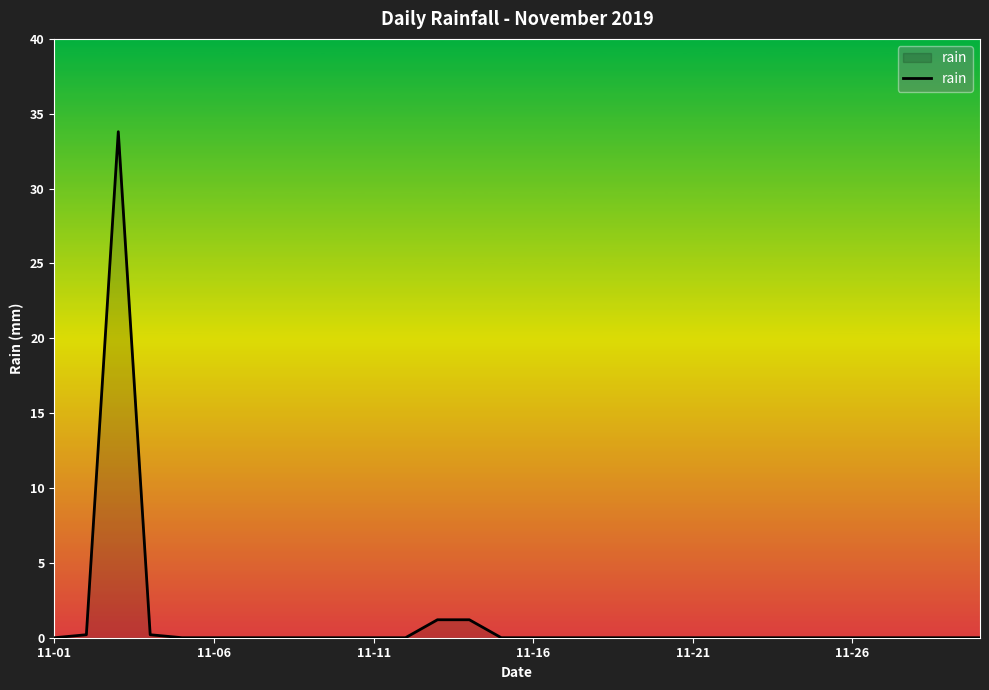

What is the maximum value shown in the chart?

33.8